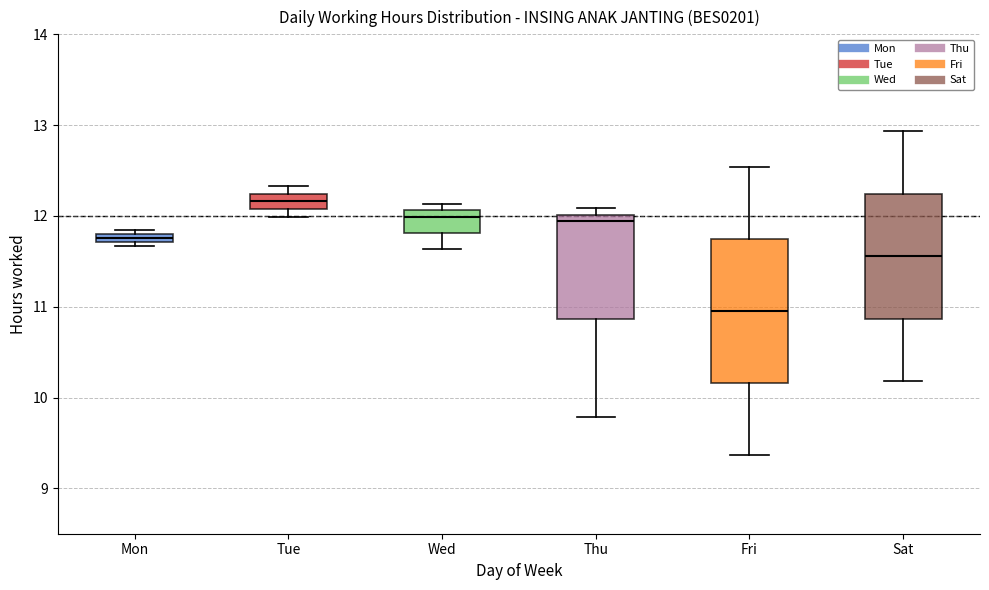

Where does the upper whisker of the box for Fri end on the y-axis? The values are not printed on the chart, so give them approximately, as read against the axis.

12.5